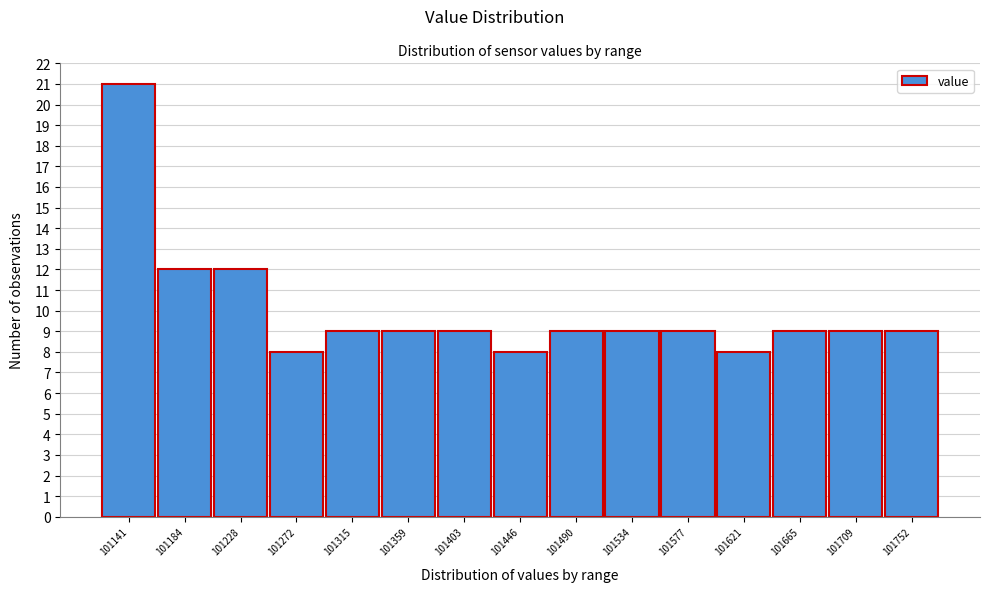

Reading left to right, what are all the values shown in this chart?

101141=21	101184=12	101228=12	101272=8	101315=9	101359=9	101403=9	101446=8	101490=9	101534=9	101577=9	101621=8	101665=9	101709=9	101752=9